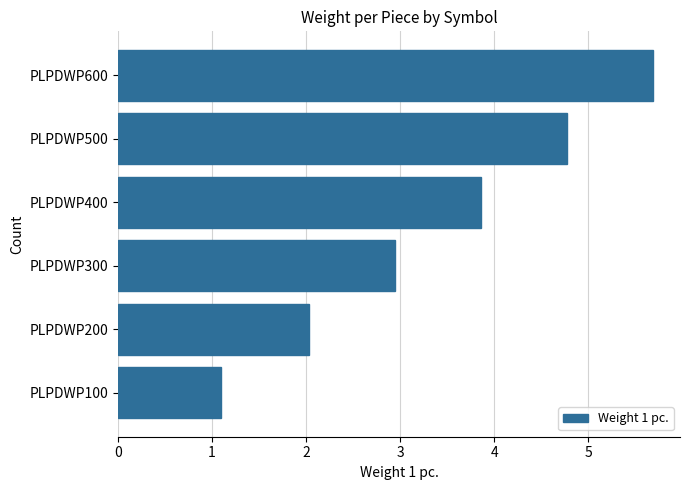

Count the number of data series in this chart.

1